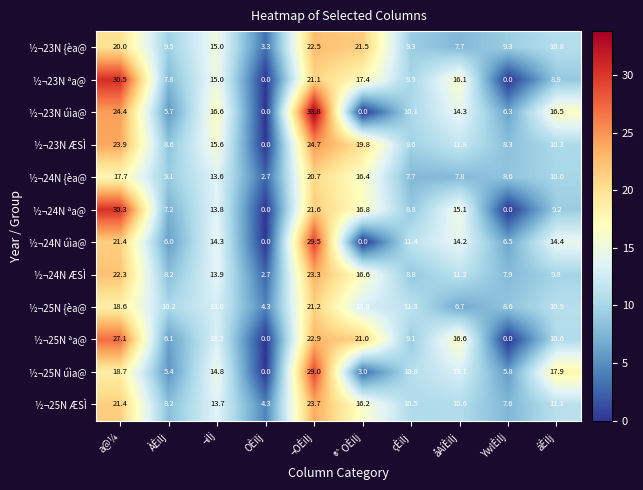

How many series are shown in this chart?

12